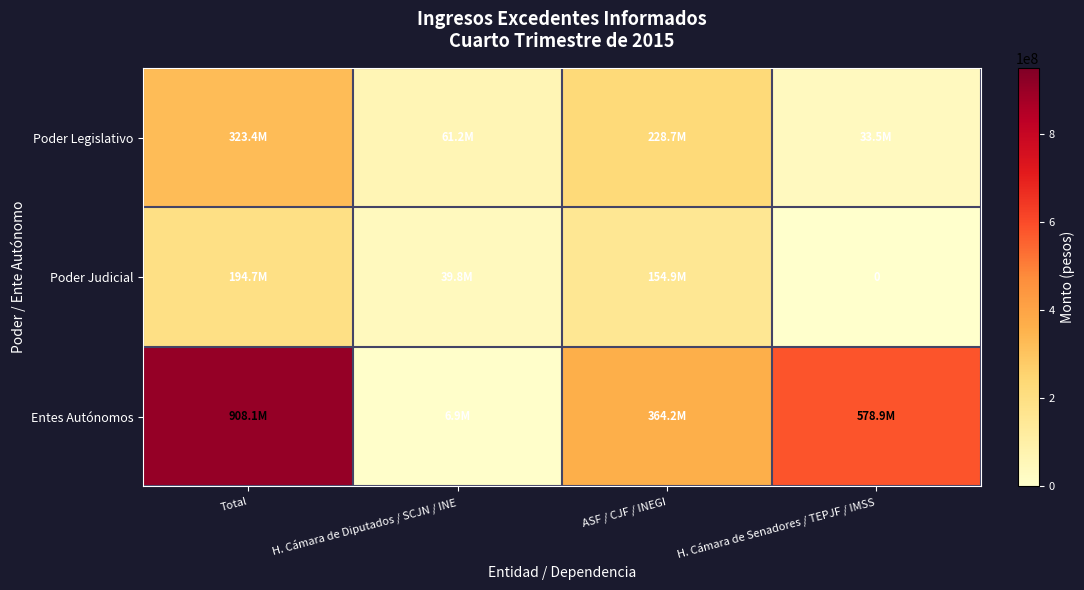

Where is Poder Legislativo nearest to the value 178470803?

ASF / CJF / INEGI